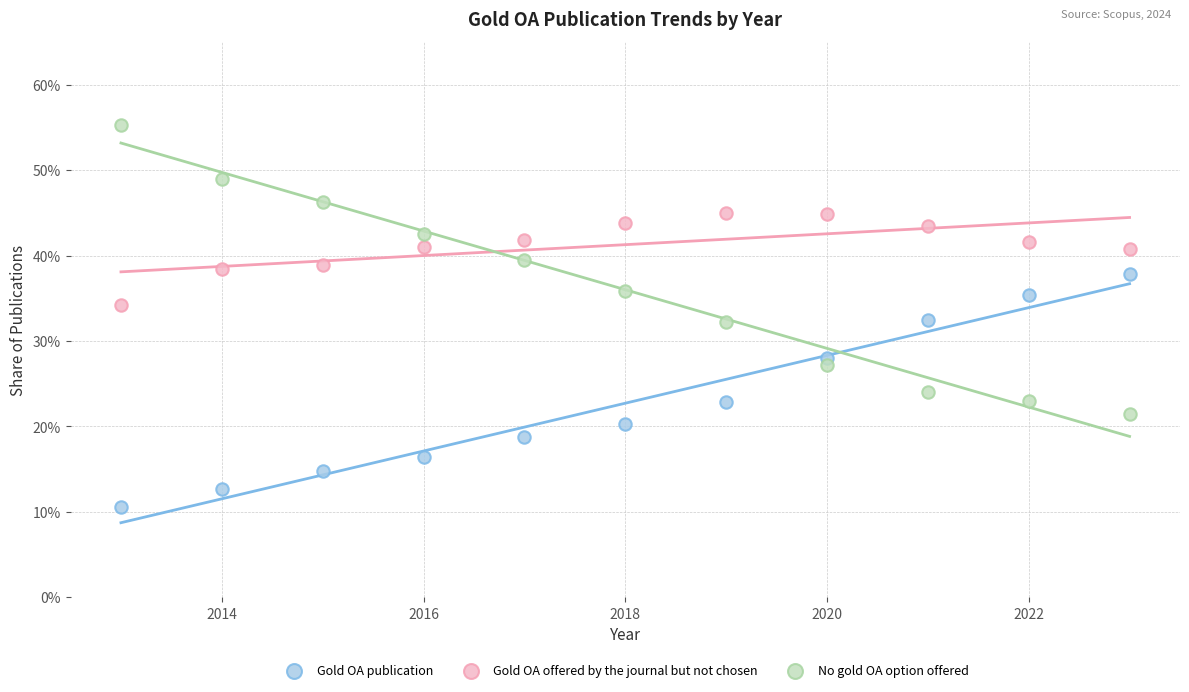

Which series contains the highest Y value?

No gold OA option offered